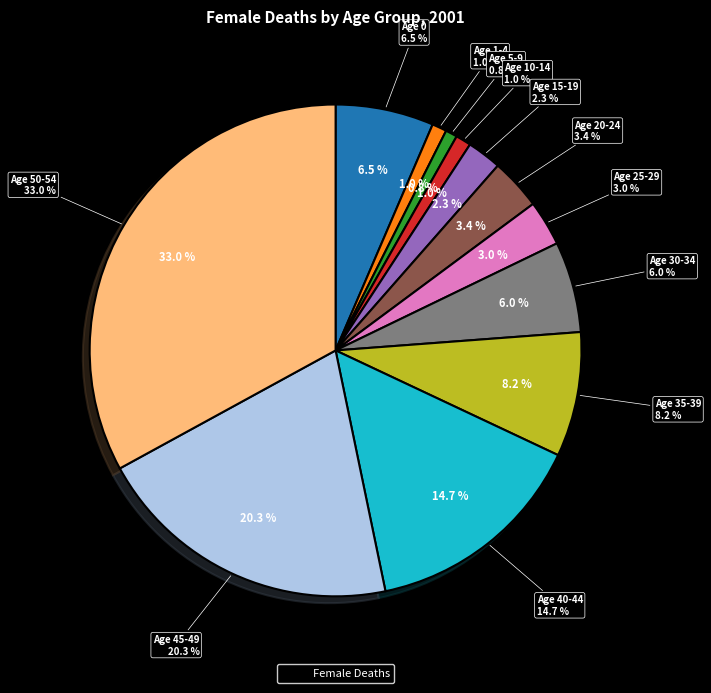

What percentage is the 5-9 slice, to the nearest percent?

1%